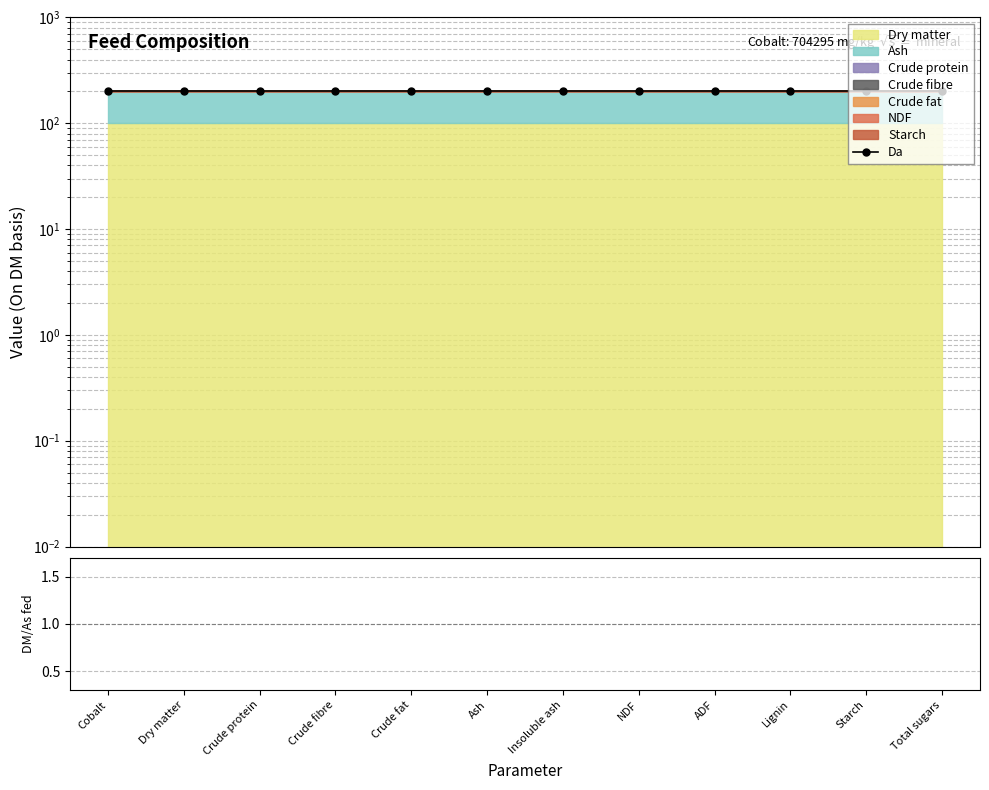

The DATA/MC series shows 3.1 at Starch. True or false?

False